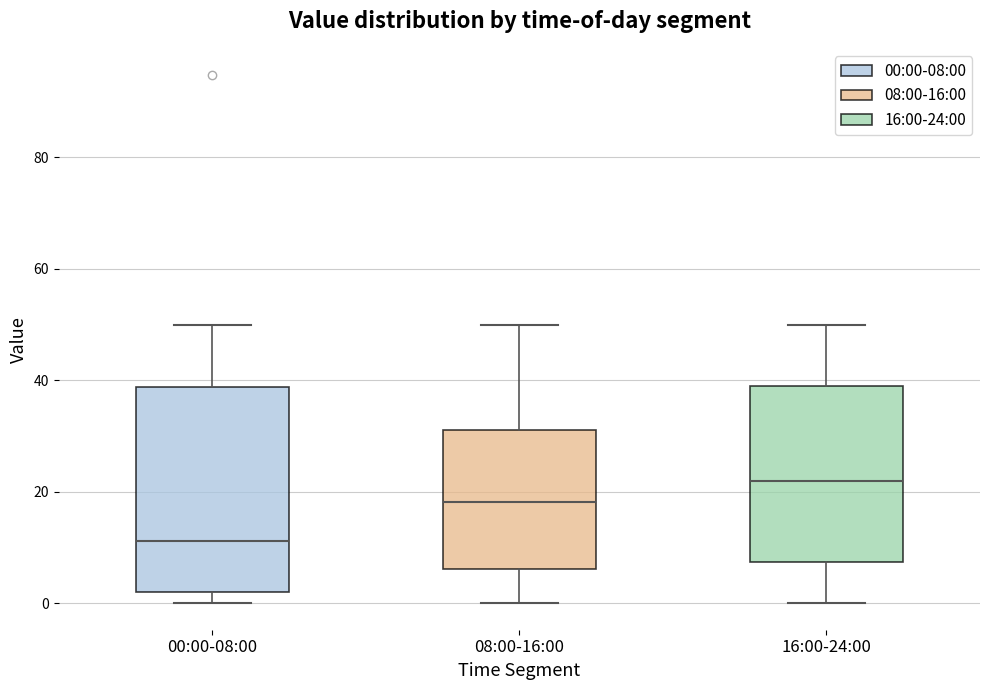

Comparing the boxes themselves (not the whiskers), which one is the tallest?

00:00-08:00